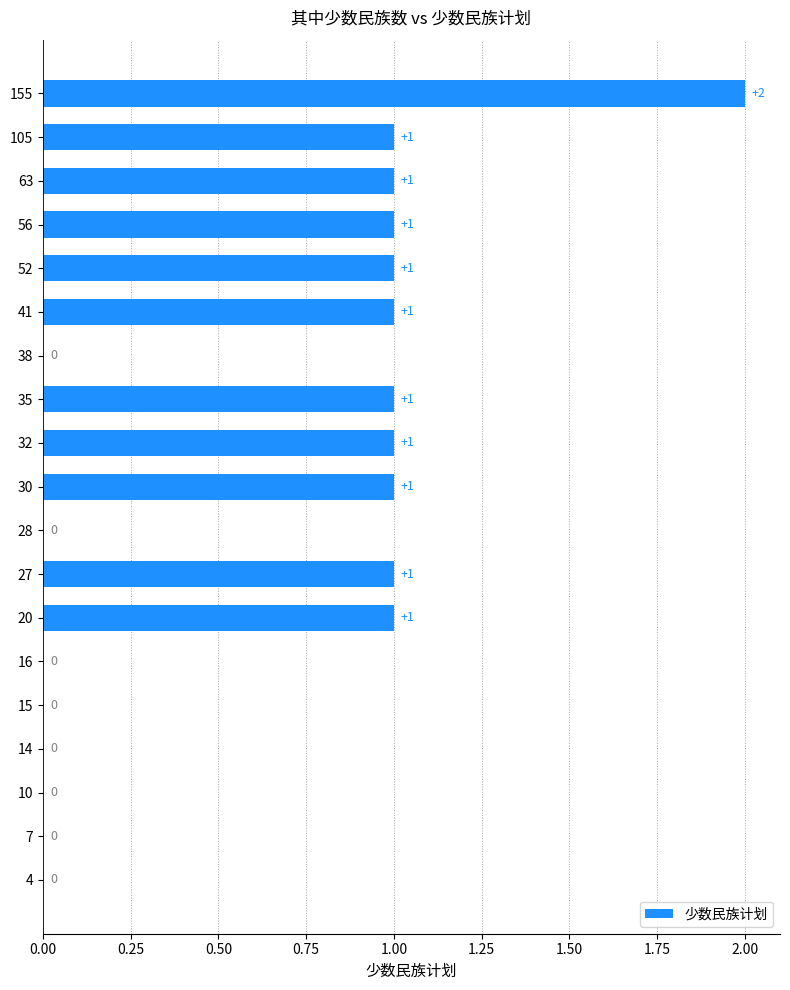

How many values are between 0 and 1?

18